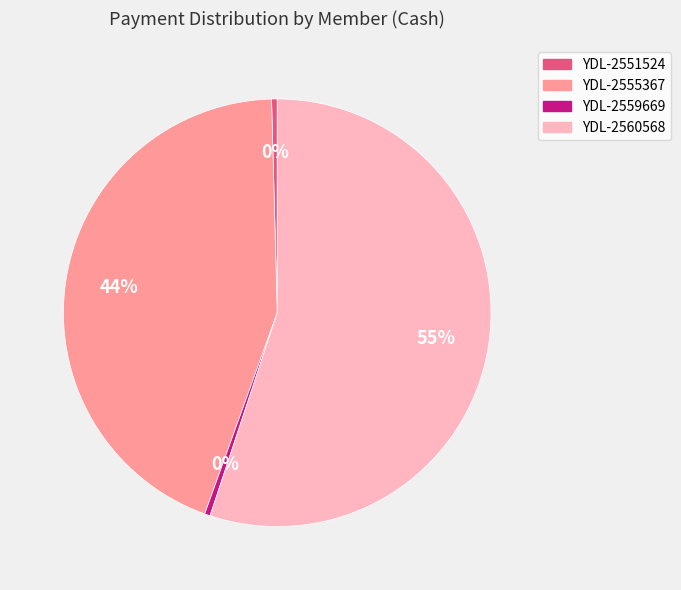

Which slice is the largest?

YDL-2560568